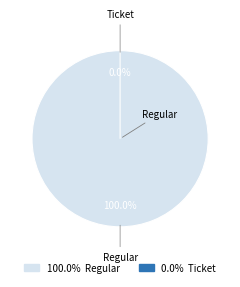

Which slice is the largest?

Regular